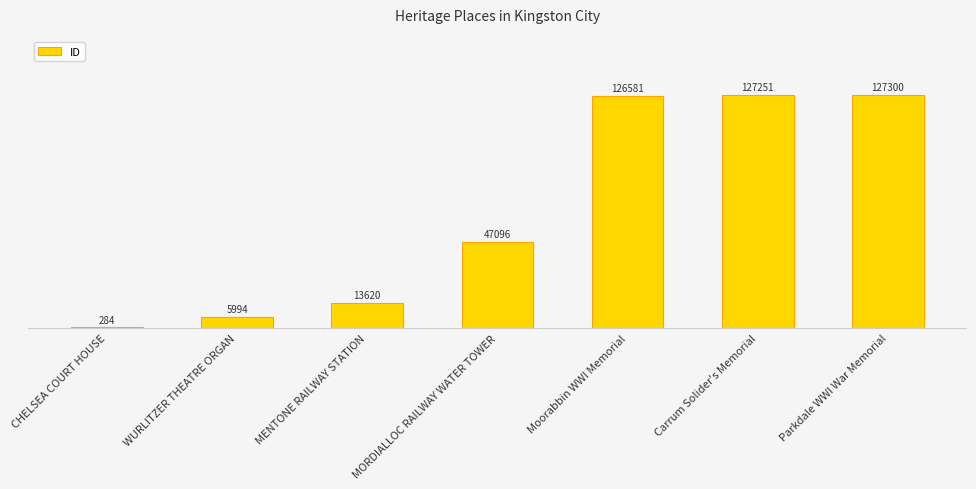

Are the bars horizontal?

No